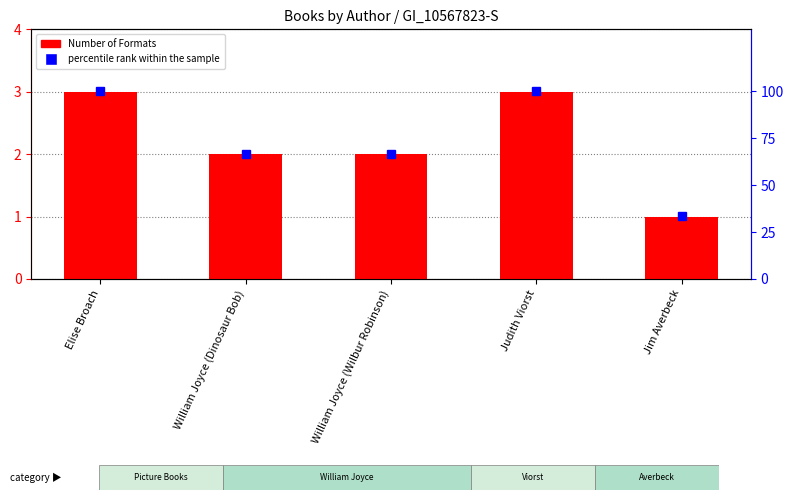

What is the lowest value of the percentile rank within the sample series?

33.3